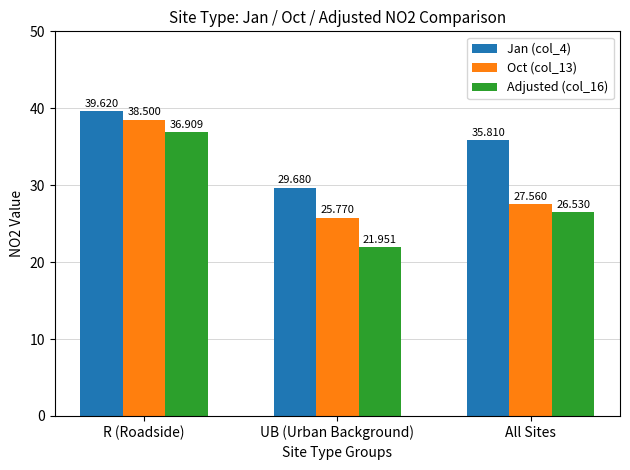

What are all the series names shown in the legend?

Jan (col_4), Oct (col_13), Adjusted (col_16)